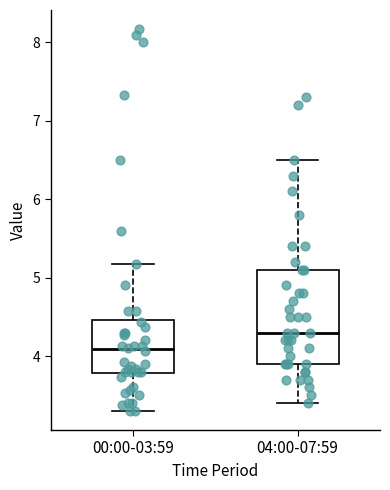

Comparing the boxes themselves (not the whiskers), which one is the tallest?

04:00-07:59